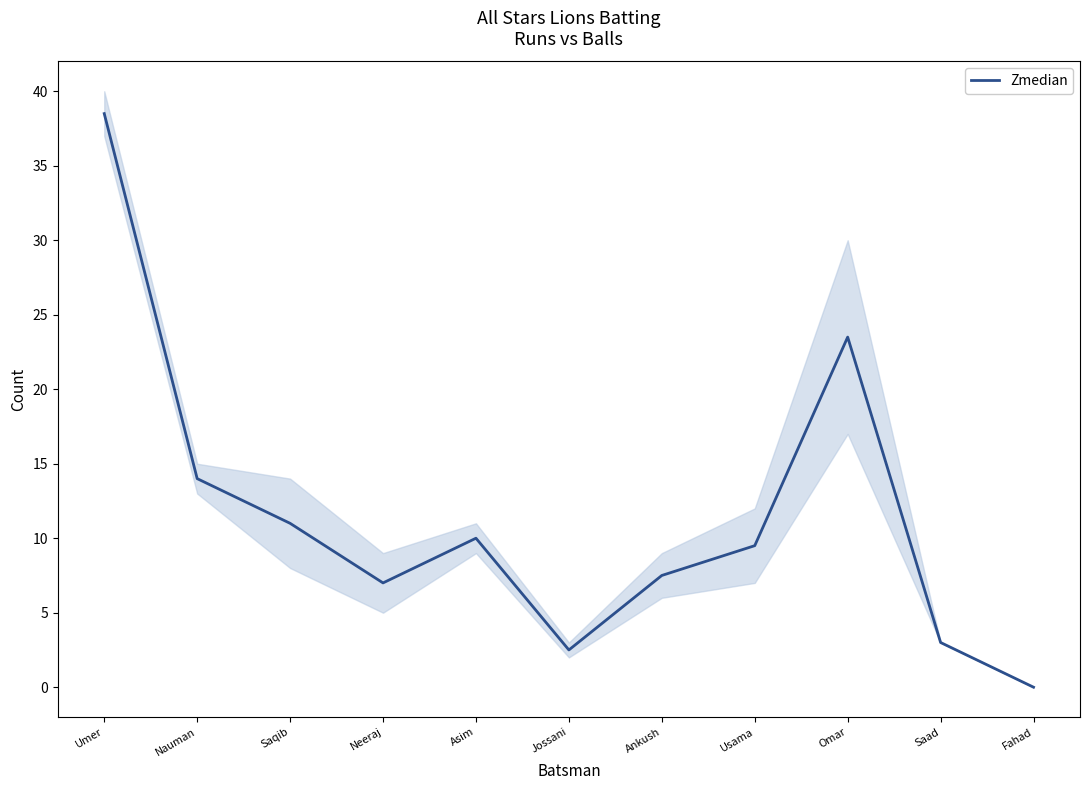

How many data points are less than 9?

5